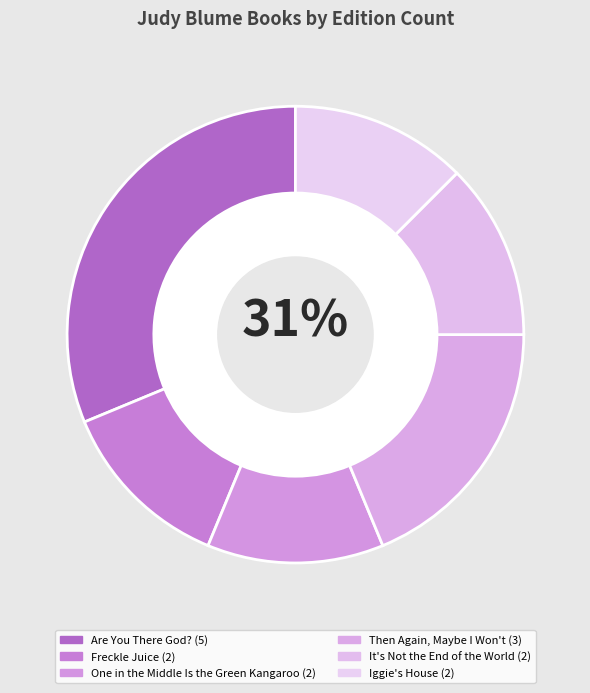

How many slices are in this pie chart?

6